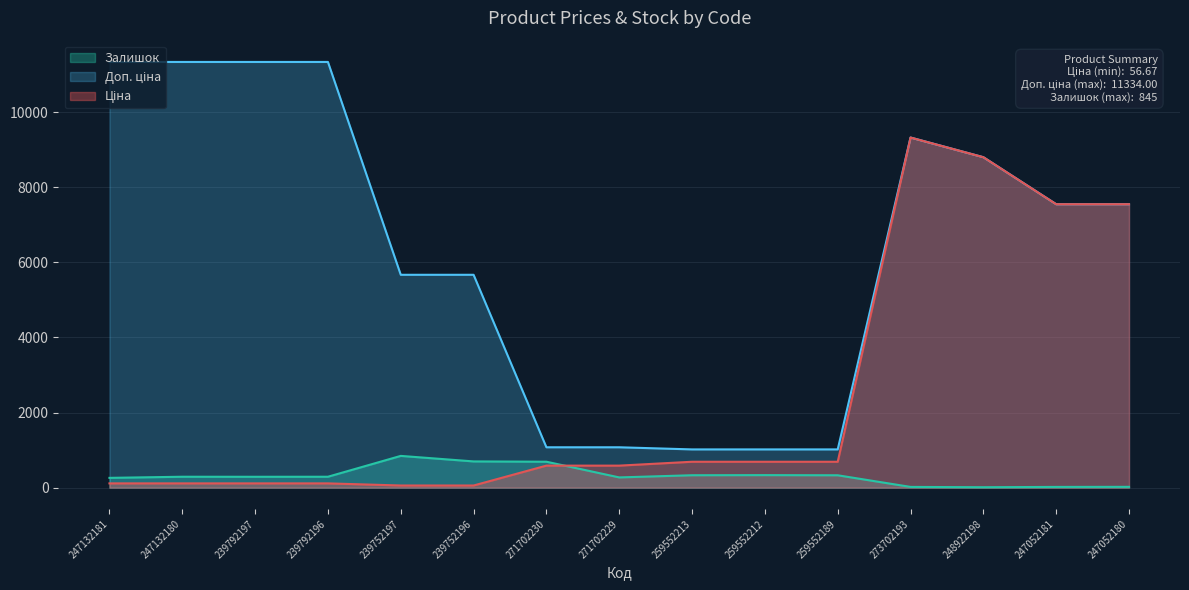

What is the maximum value for Доп. ціна?

11334.0